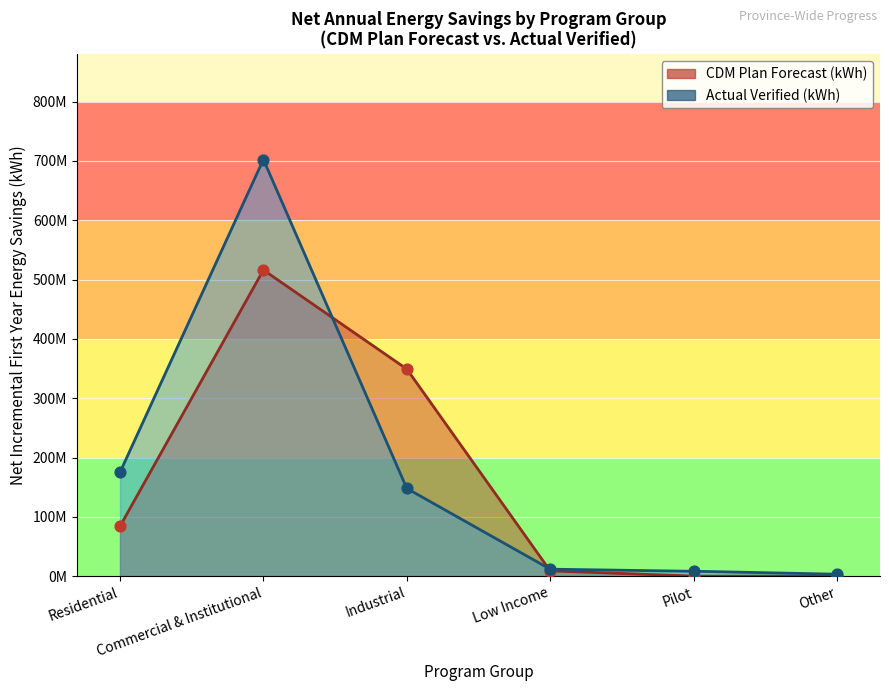

Which series has the largest total across all categories?

Actual Verified (kWh)